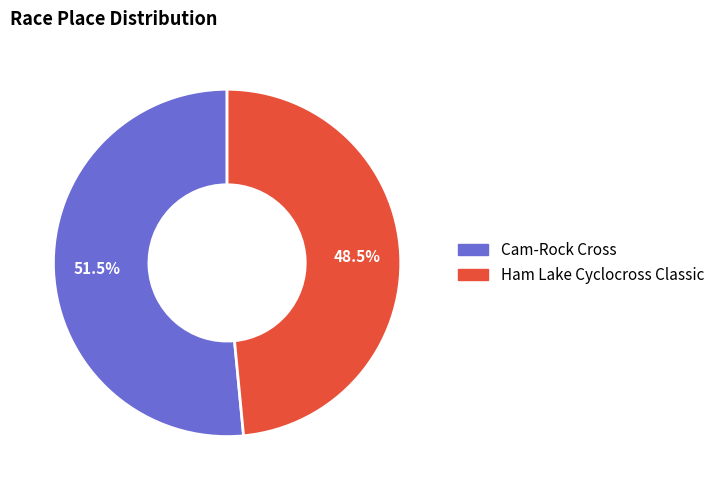

Do Cam-Rock Cross and Ham Lake Cyclocross Classic together represent more than half of the pie?

Yes